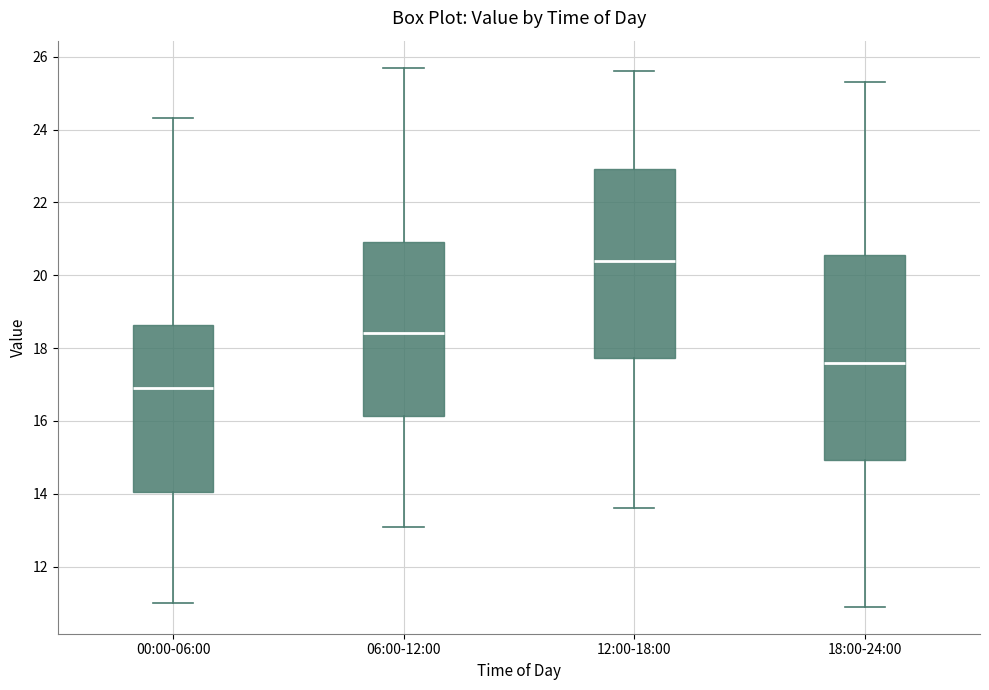

Where does the median line of the box for 12:00-18:00 sit on the y-axis? The values are not printed on the chart, so give them approximately, as read against the axis.

20.4